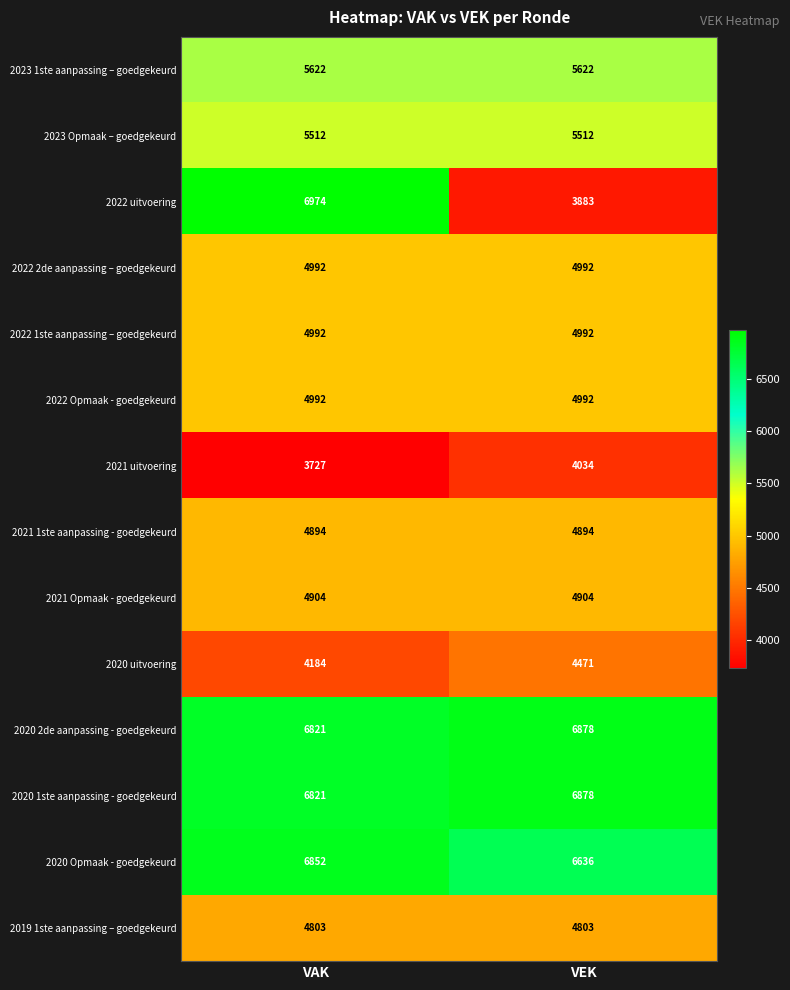

At how many categories does at least one series exceed 5567?

2